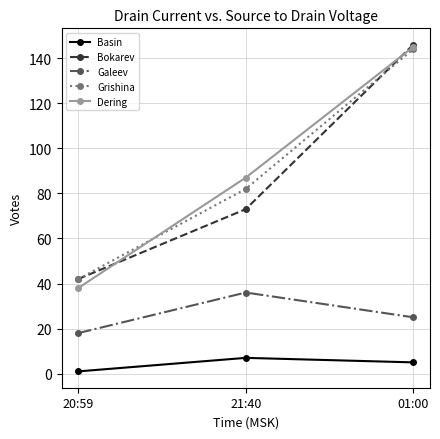

Between 21:40 and 01:00, which series saw the biggest shift?

Bokarev